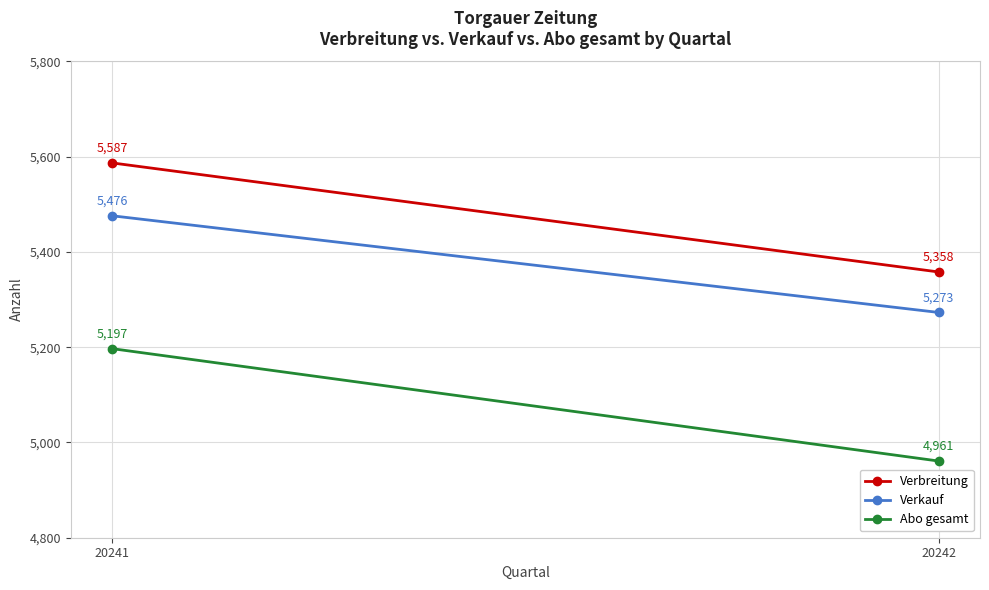

At how many categories does at least one series exceed 5128?

2